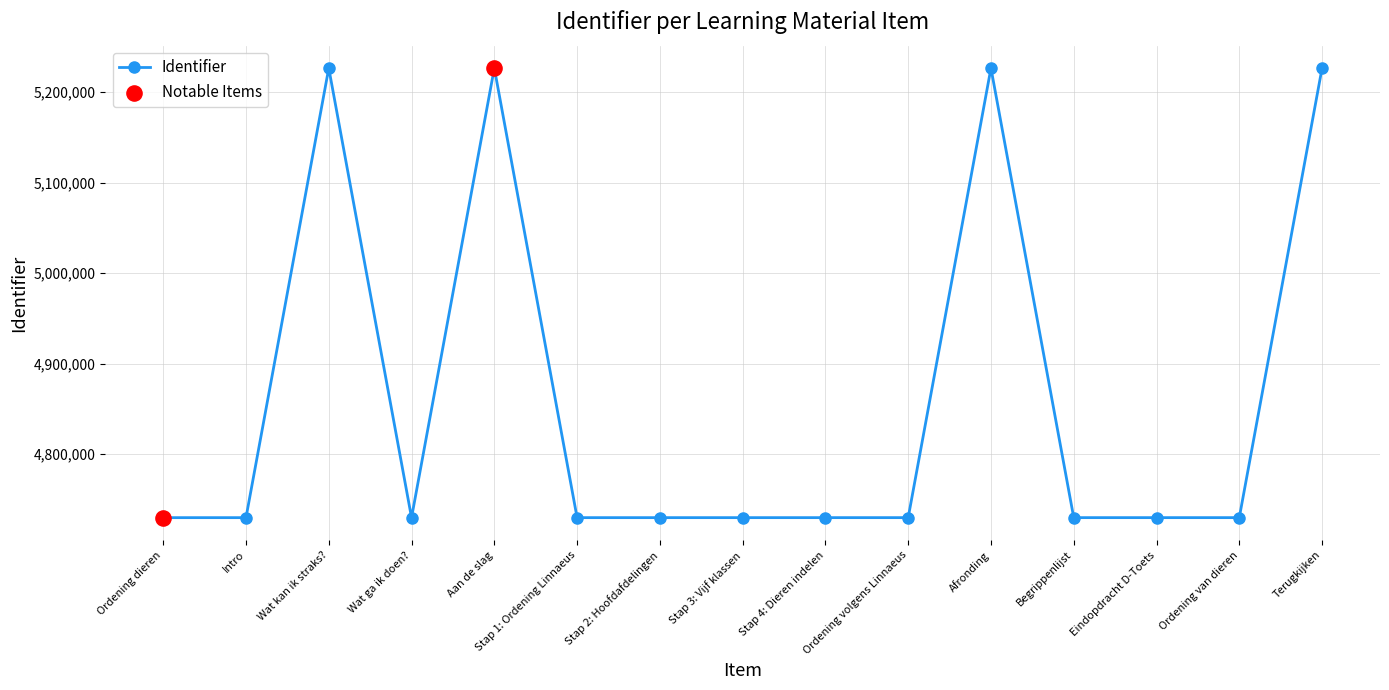

What is the change in value from Stap 1: Ordening Linnaeus to Stap 2: Hoofdafdelingen?

+3